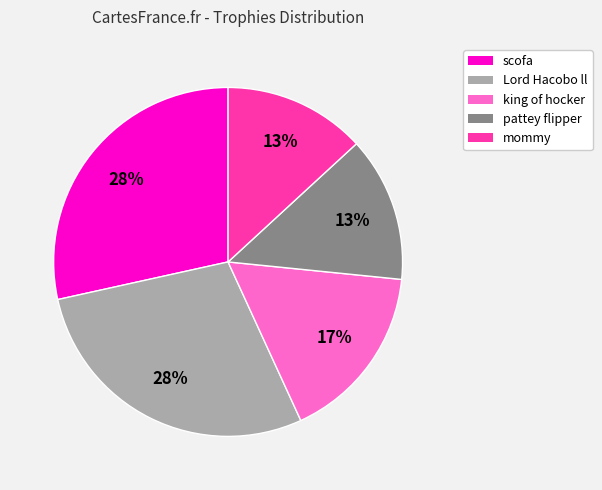

To the nearest percent, what is the combined percentage of king of hocker and pattey flipper?

30%